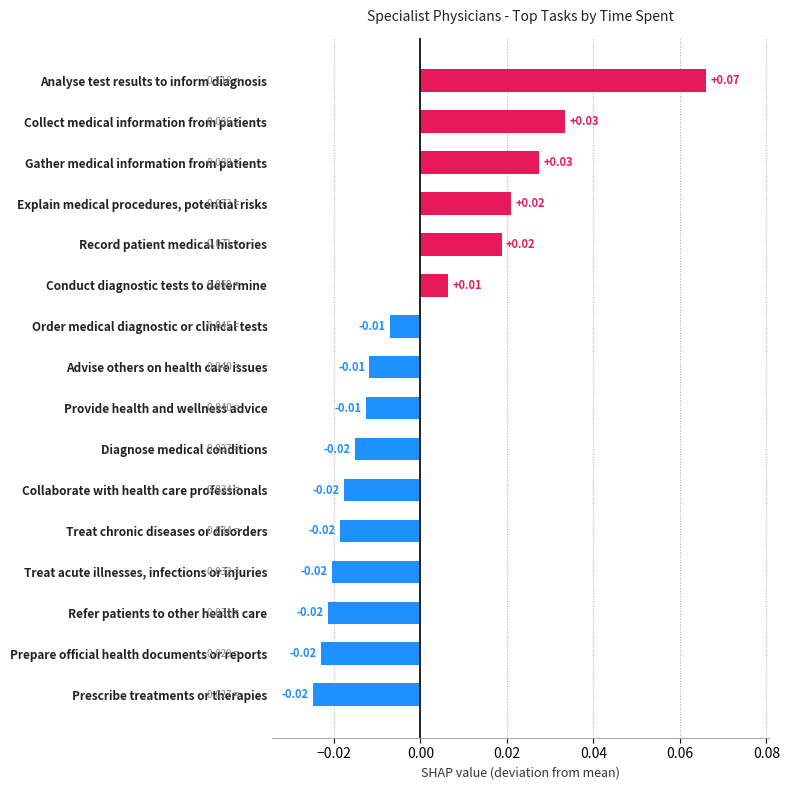

Between Collect medical information from patients and Explain medical procedures, potential risks, which is larger?

Collect medical information from patients